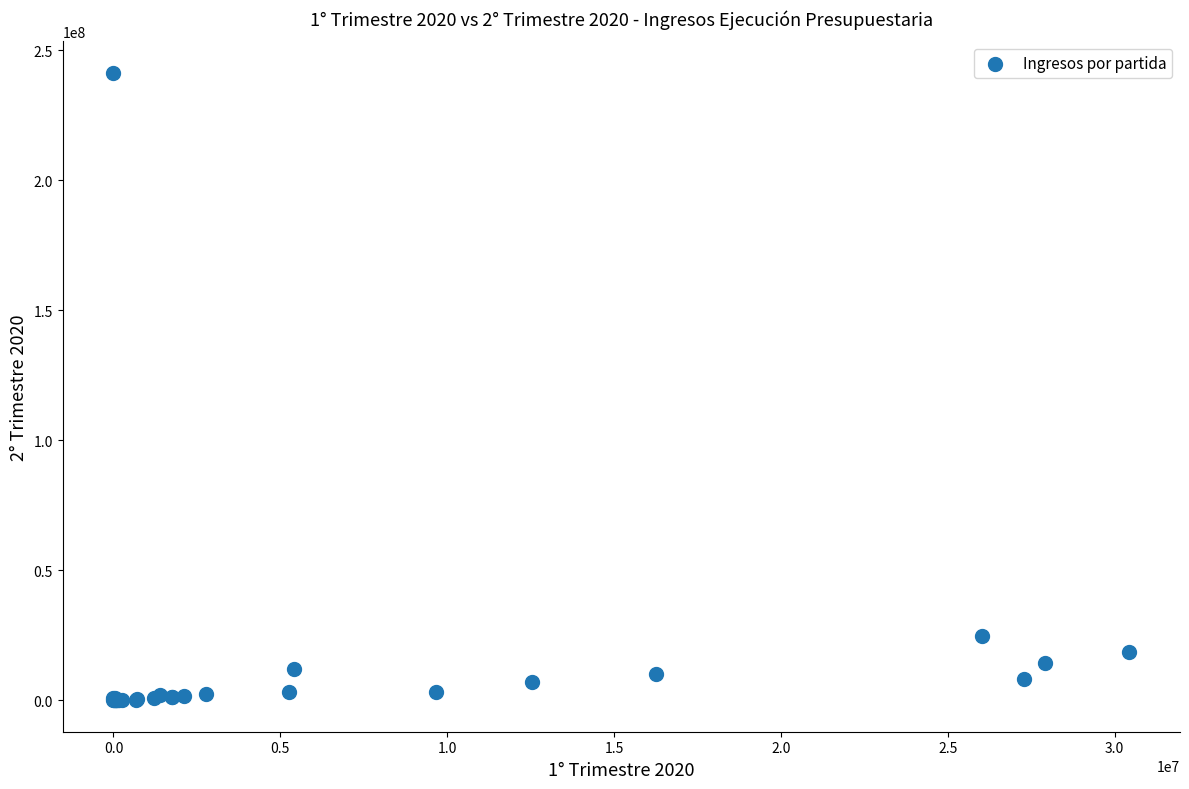

What Y value in the scatter plot is closest to 120665443?

24767961.9